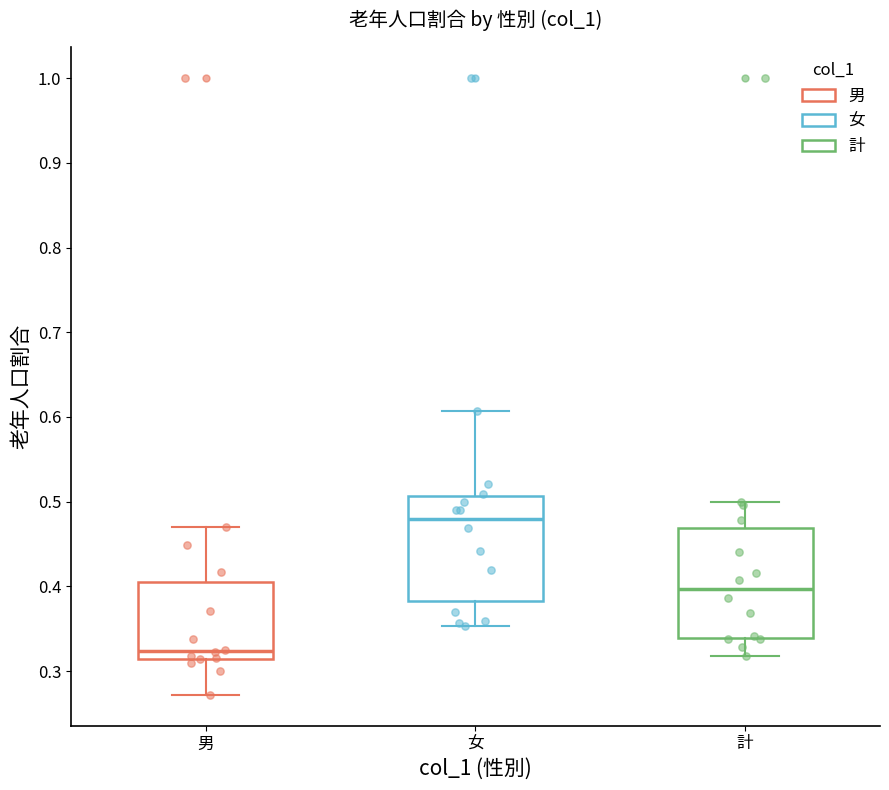

Where does the upper whisker of the box for 男 end on the y-axis? The values are not printed on the chart, so give them approximately, as read against the axis.

0.47